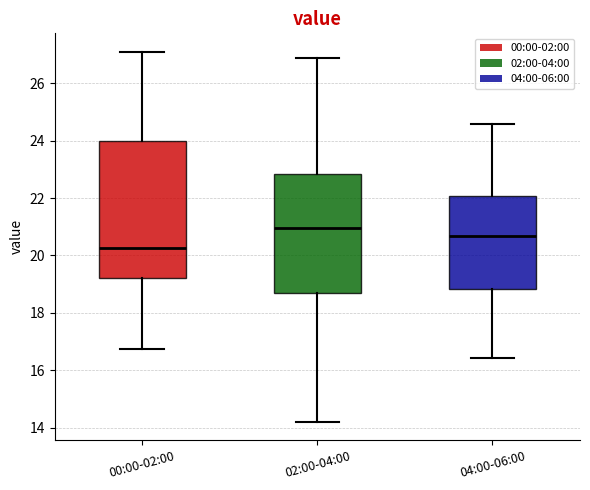

Where does the lower whisker of the box for 00:00-02:00 end on the y-axis? The values are not printed on the chart, so give them approximately, as read against the axis.

16.8